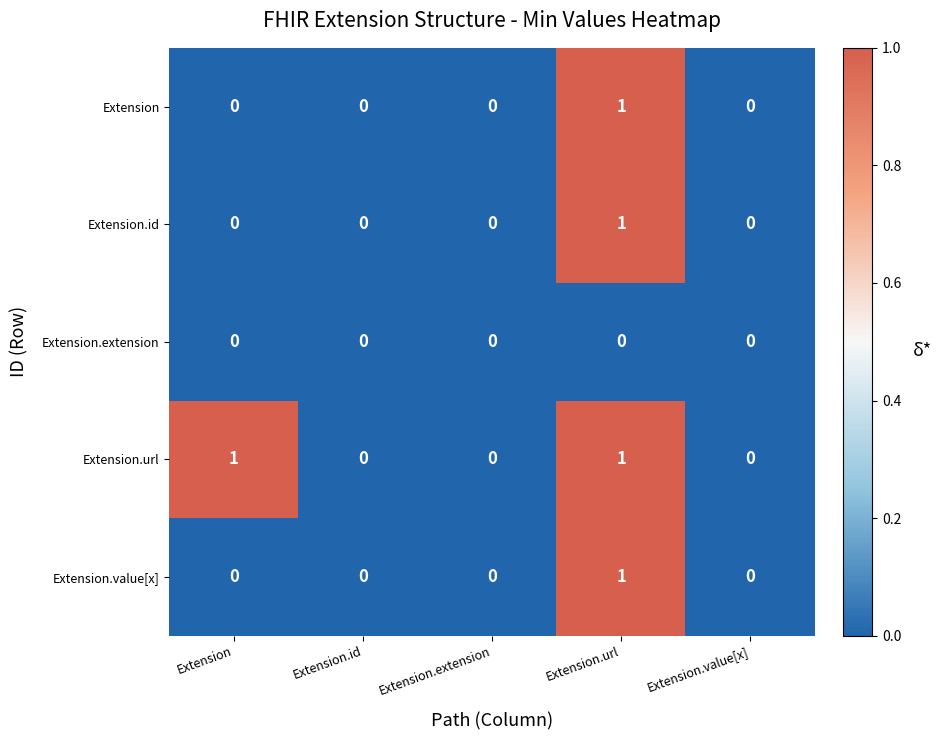

Count the Extension.value[x] values in the range 0 to 1.

5